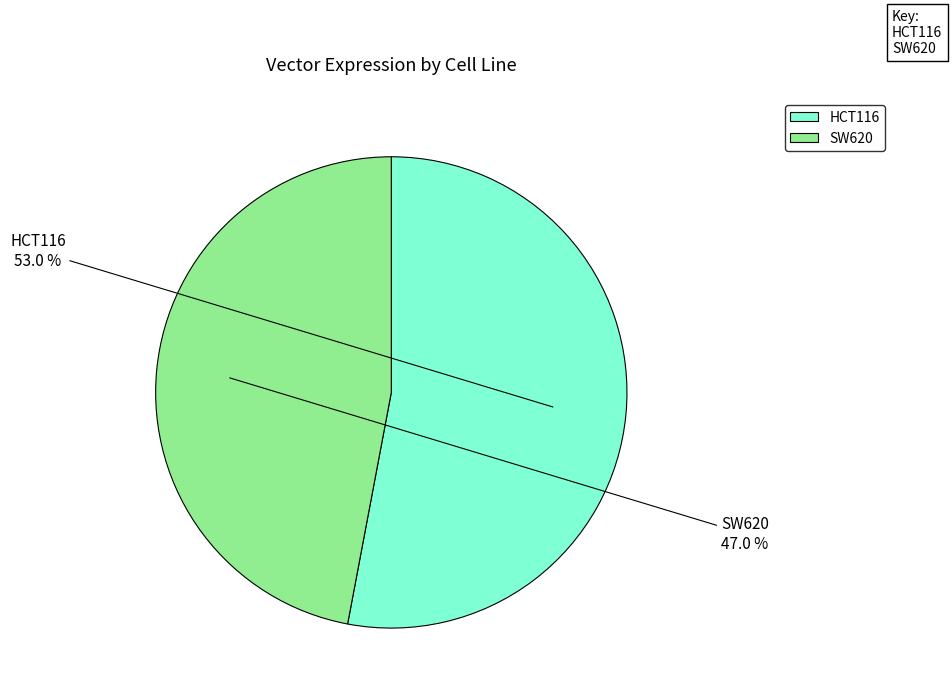

Do HCT116 and SW620 together represent more than half of the pie?

Yes